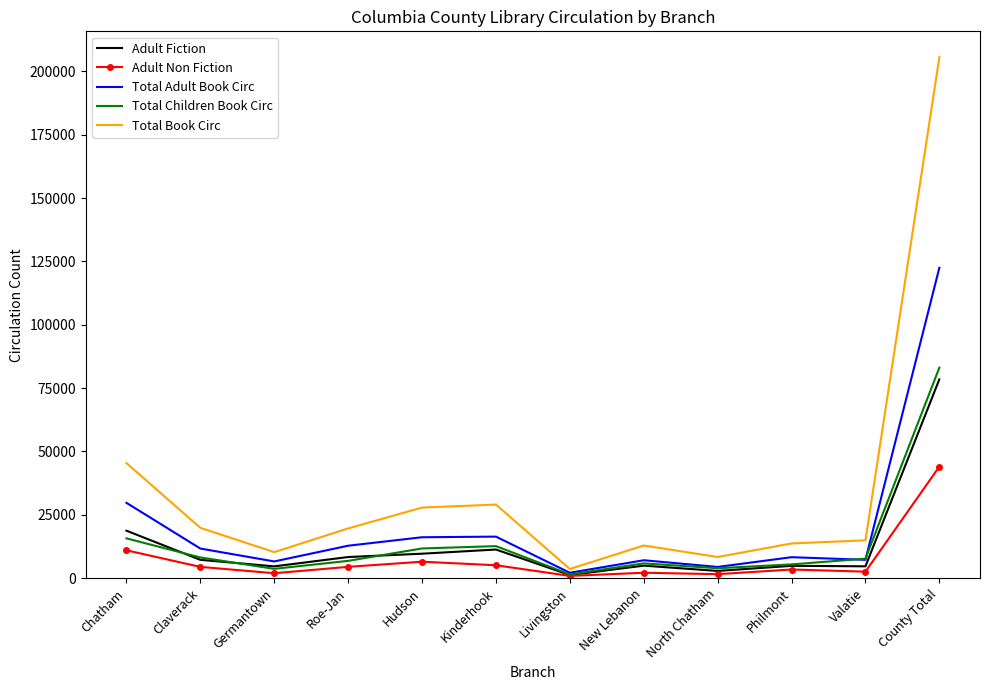

Which series has the widest spread of values?

Total Book Circ